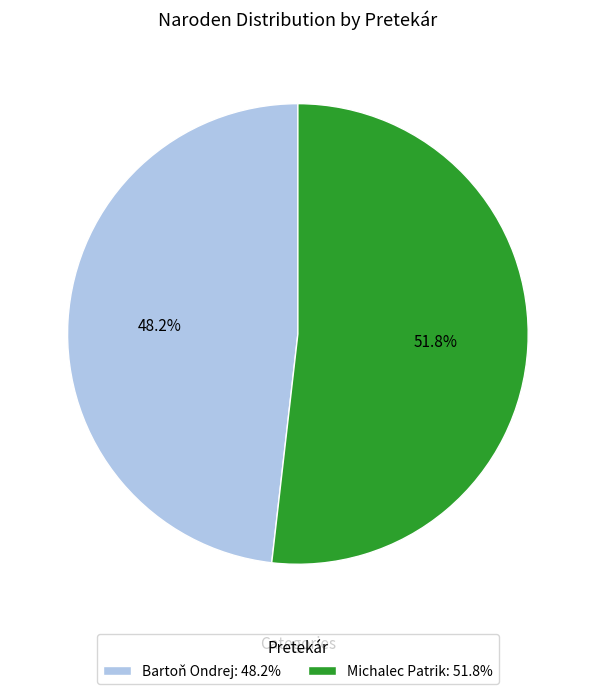

Is it true that Michalec Patrik is 12% of the pie?

False